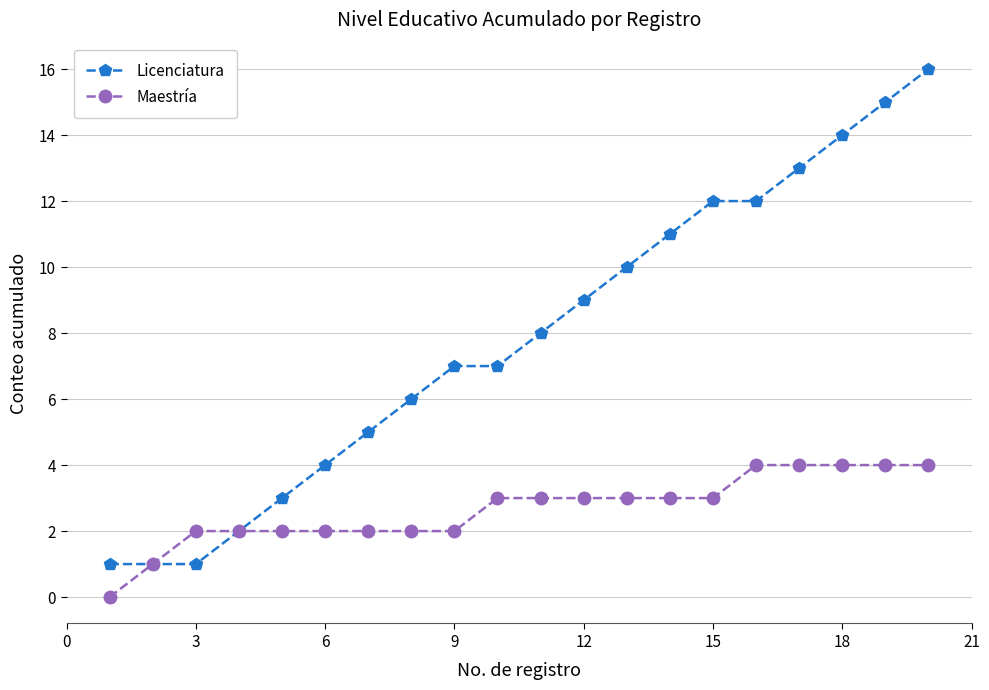

Which series has the largest total across all categories?

Licenciatura